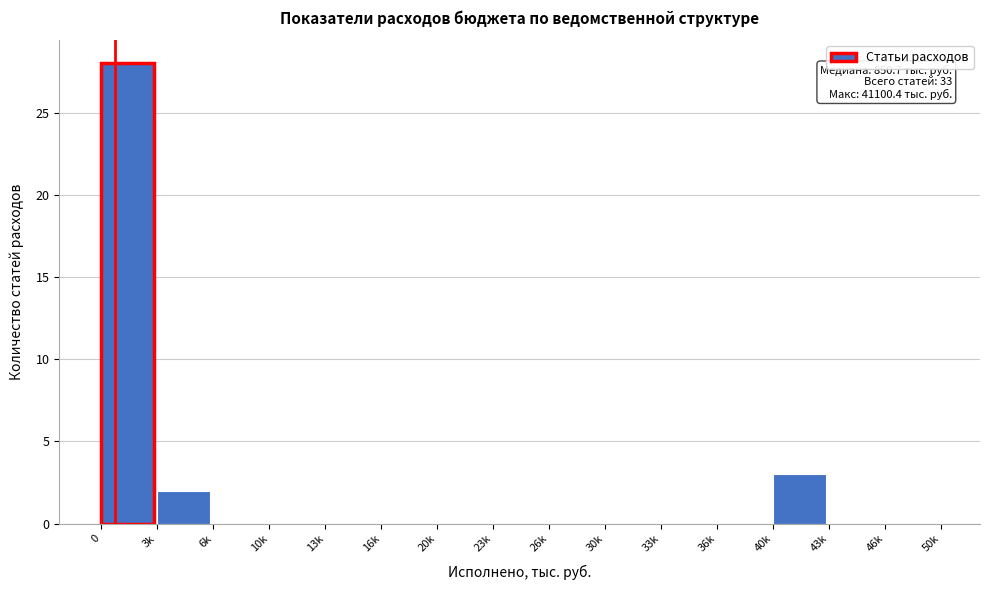

Reading left to right, what are all the values shown in this chart?

0=28	3k=2	6k=0	10k=0	13k=0	16k=0	20k=0	23k=0	26k=0	30k=0	33k=0	36k=0	40k=3	43k=0	46k=0